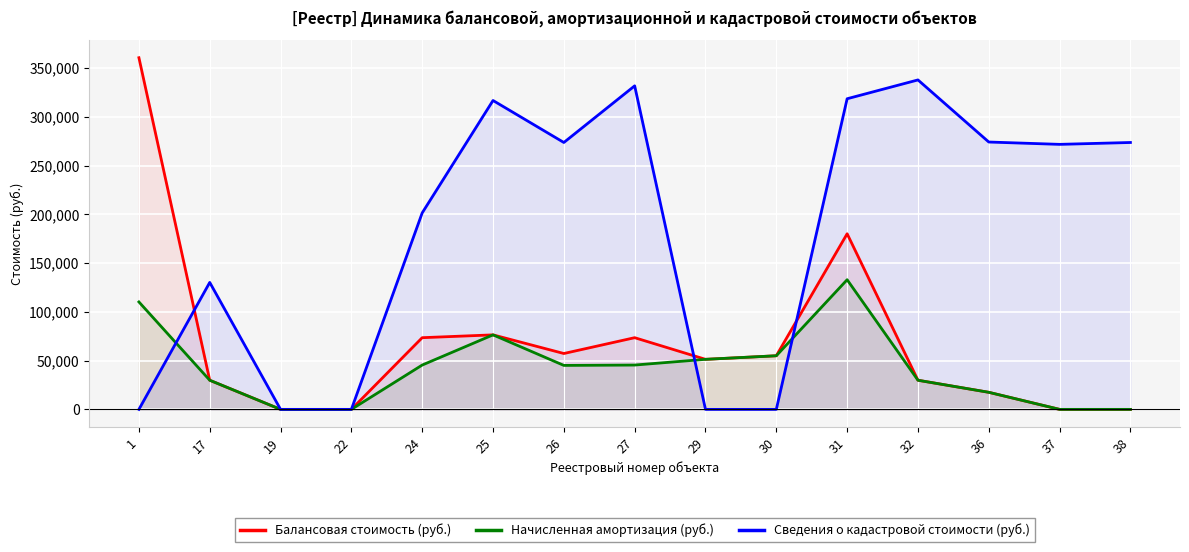

Which series changed the most between 26 and 27?

Сведения о кадастровой стоимости (руб.)